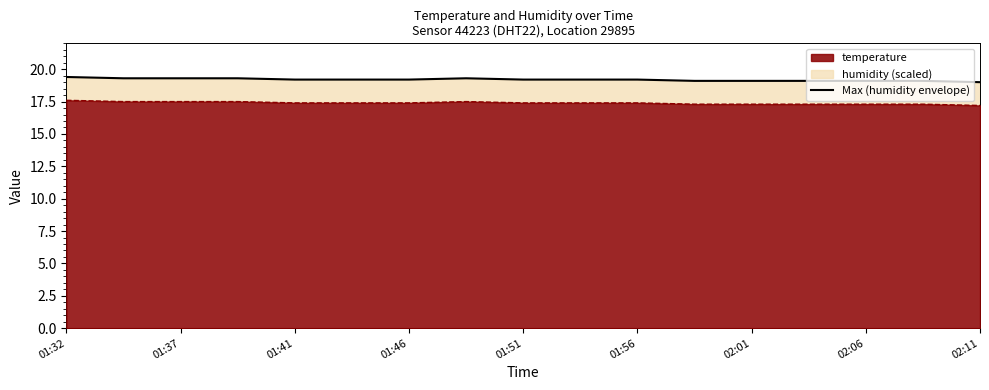

True or false: there are more than 1 points higher than both neighbors.

False